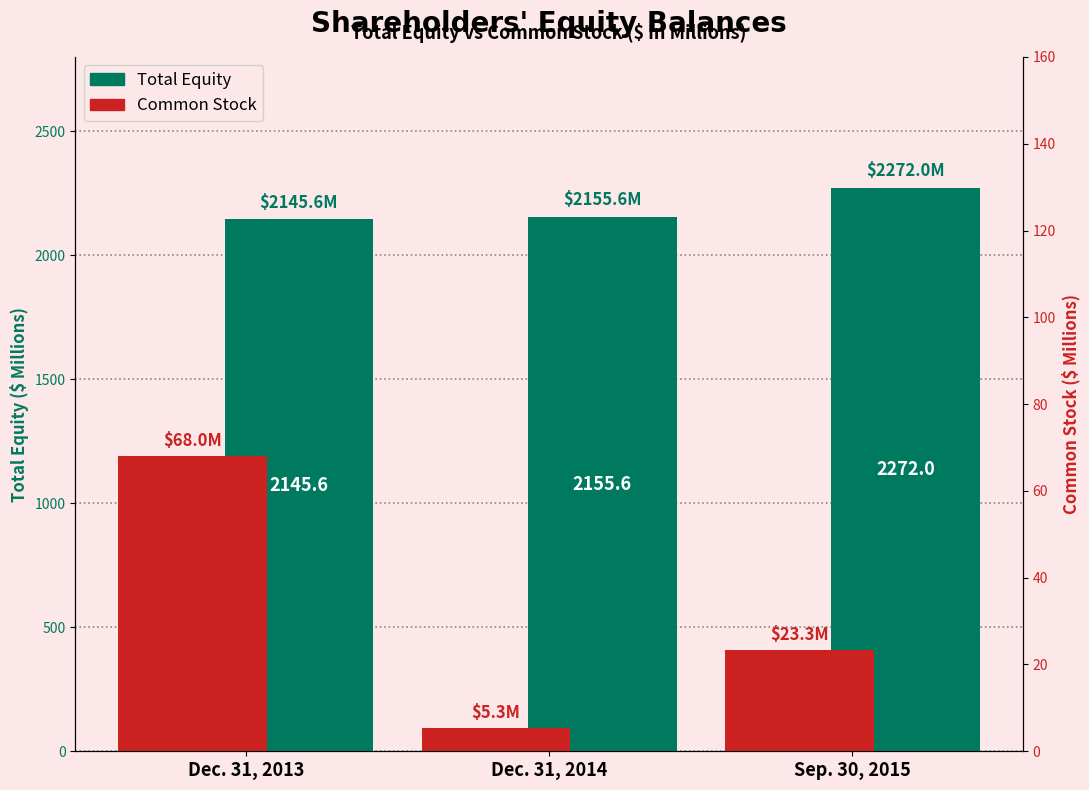

How many groups of bars are there?

3